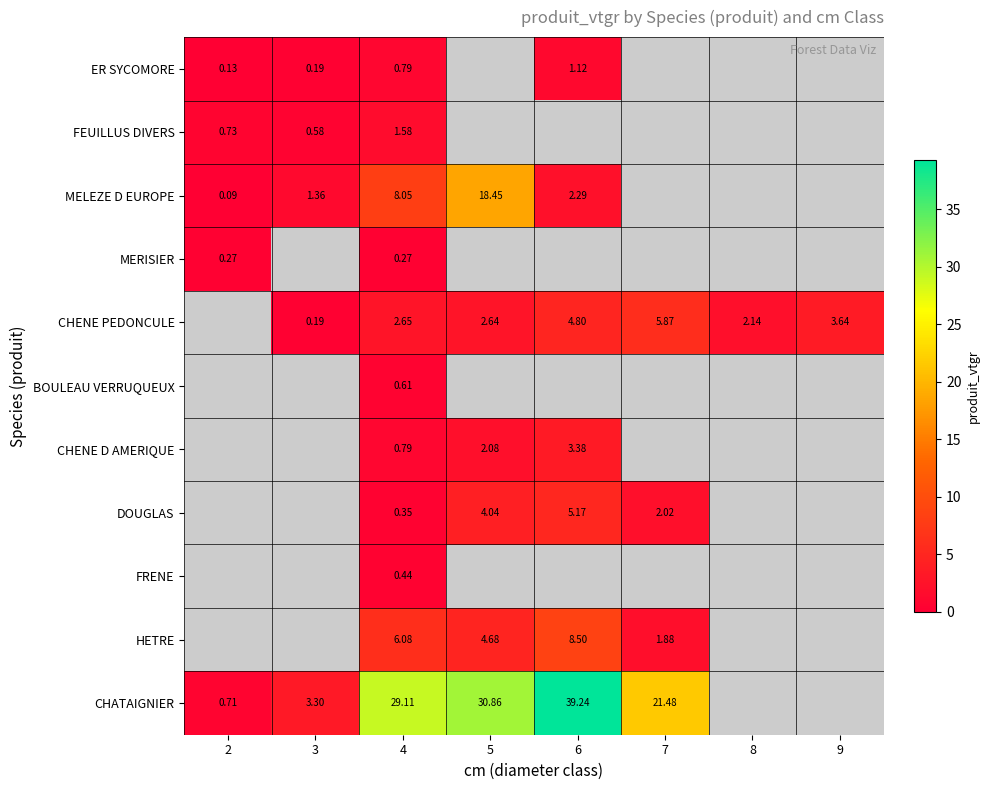

What is the lowest value of the MERISIER series?

0.3